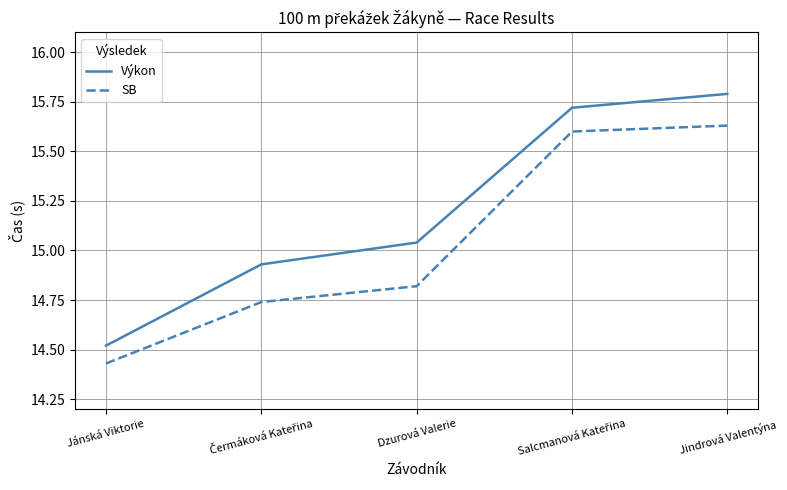

Which series has the largest range (max minus min)?

Výkon